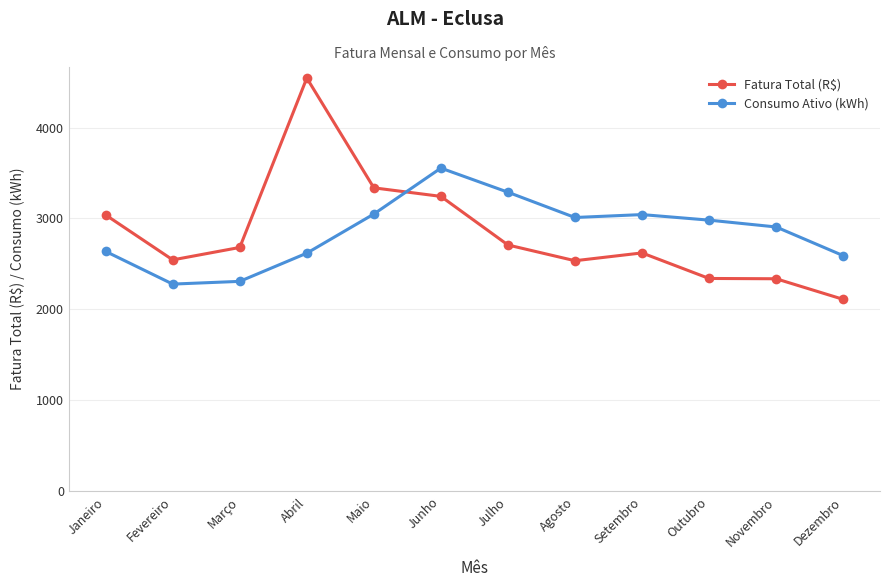

What is the total value across all series at Novembro?

5244.6